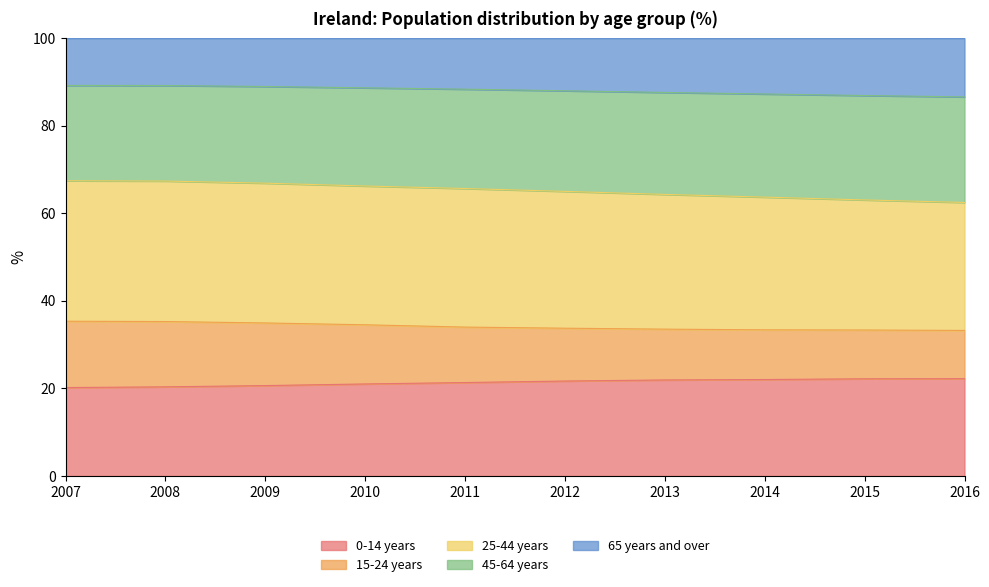

What is the highest value of the 0-14 years series?

22.2